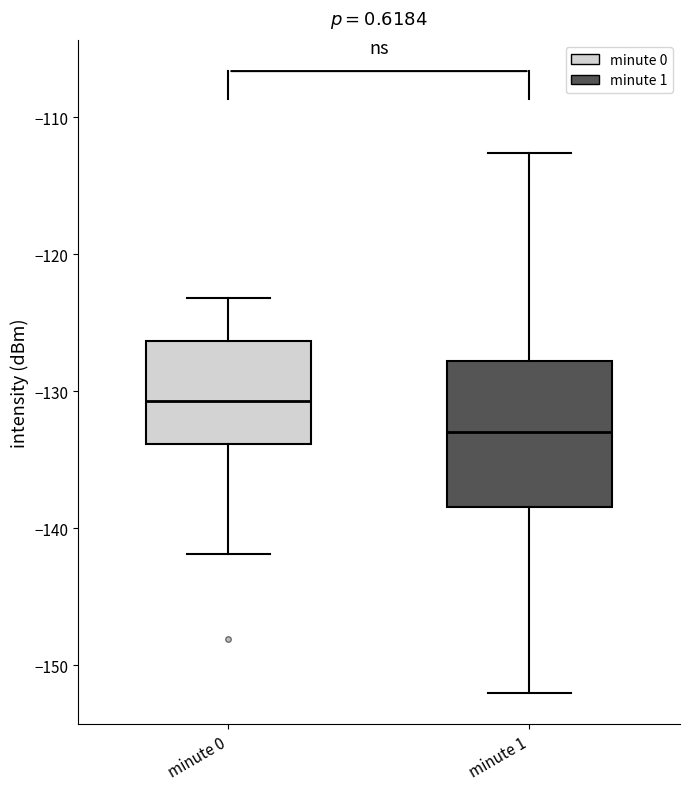

Which box has the lowest median line?

minute 1